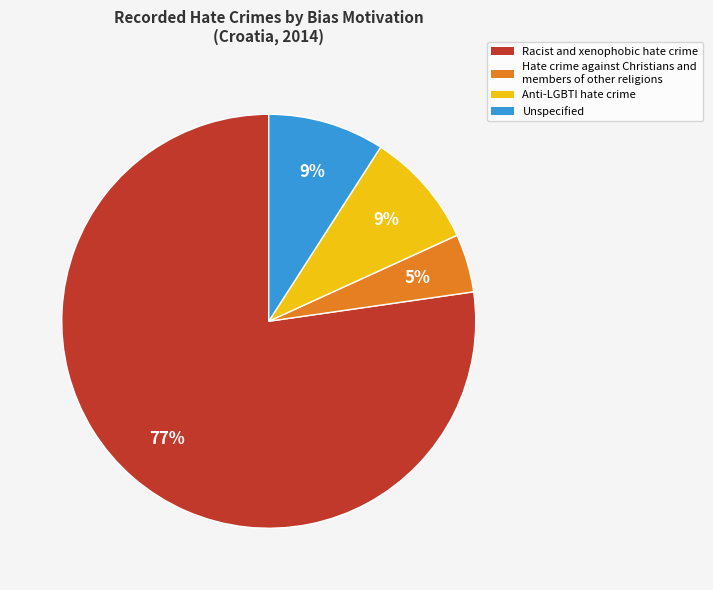

Is it true that Unspecified is 9% of the pie?

True